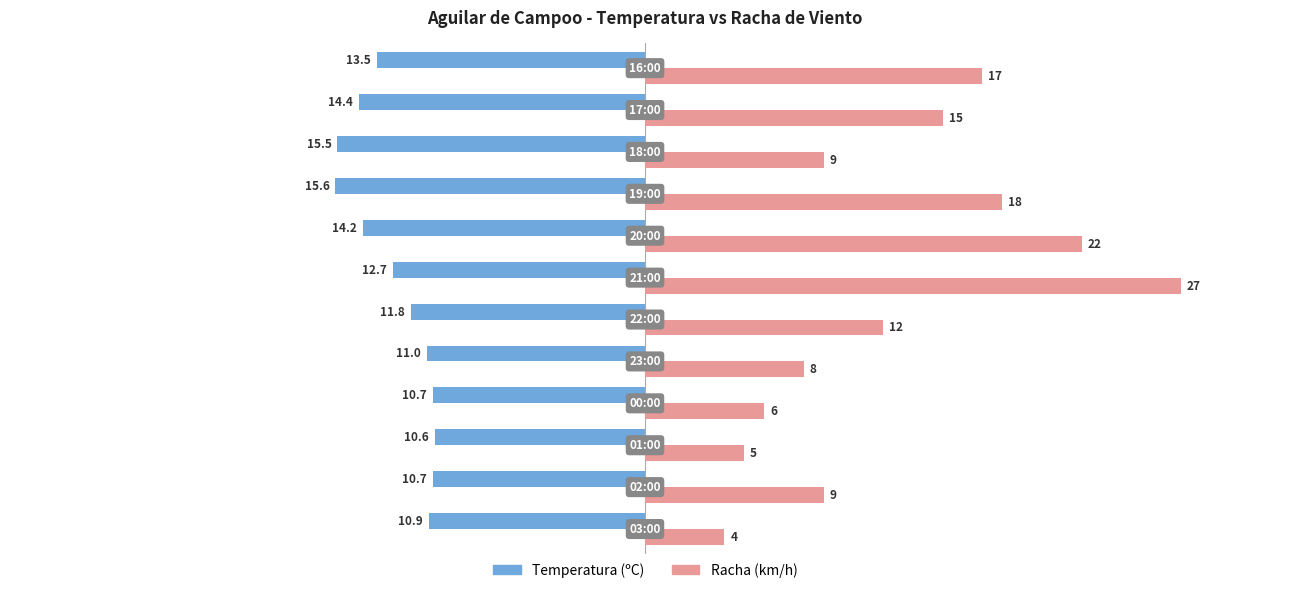

What is the maximum value shown in the chart?

27.0